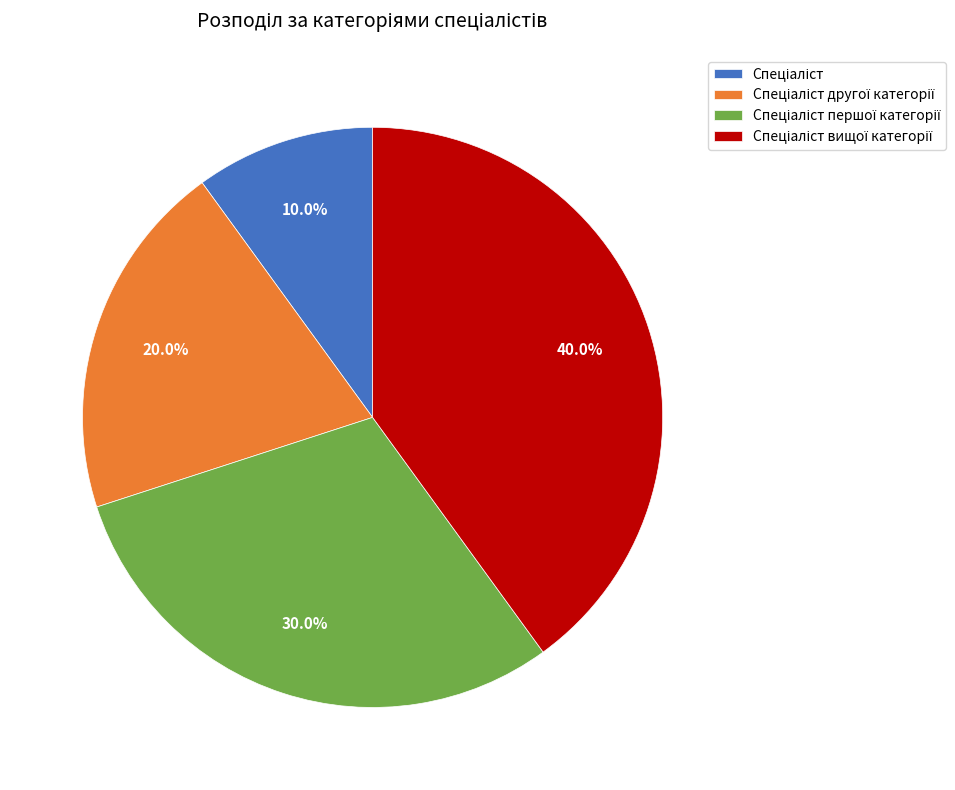

To the nearest percent, what is the average slice percentage?

25%